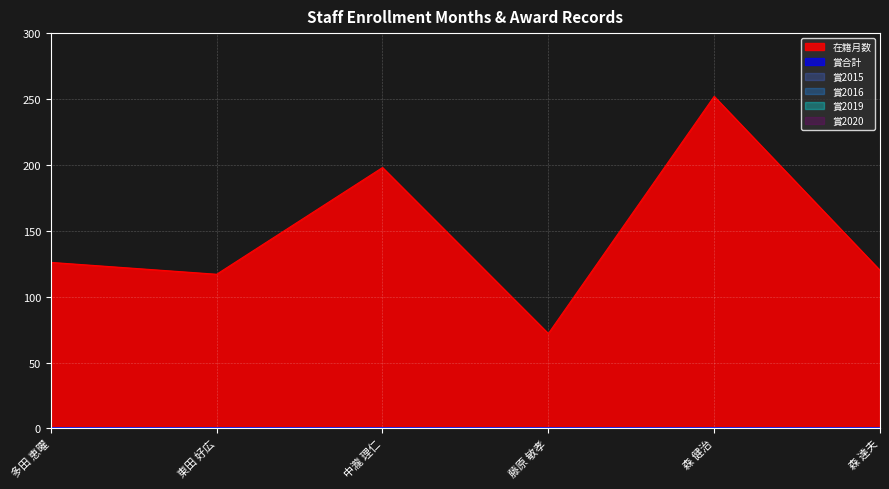

What is the label of the 3rd point from the left?

中瀧 理仁